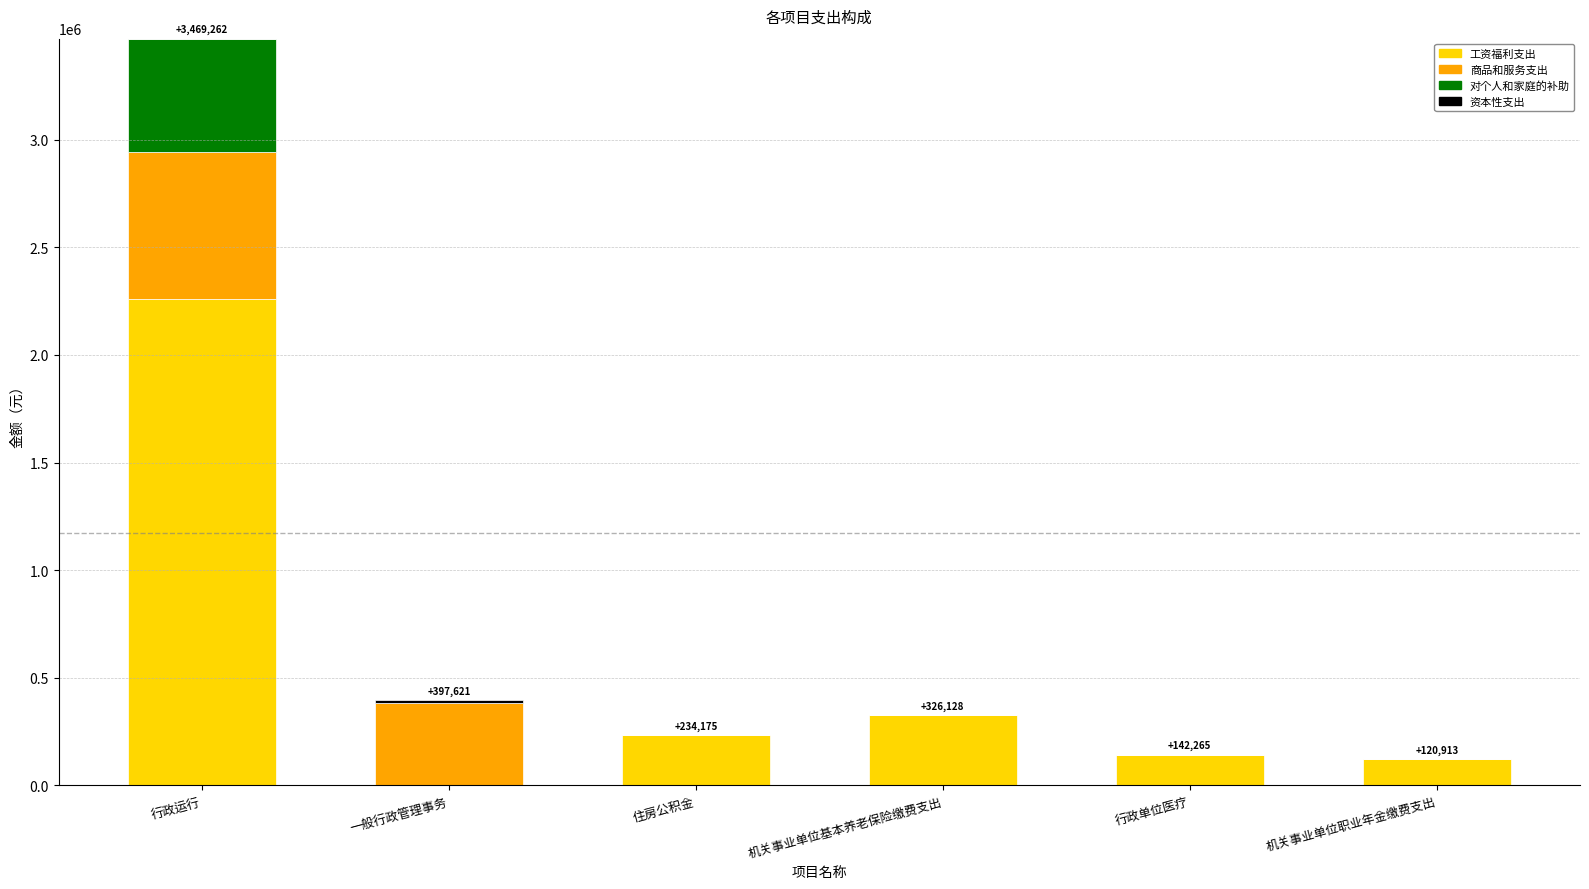

Is it true that 工资福利支出 equals 1161787.6 at 行政运行?

False